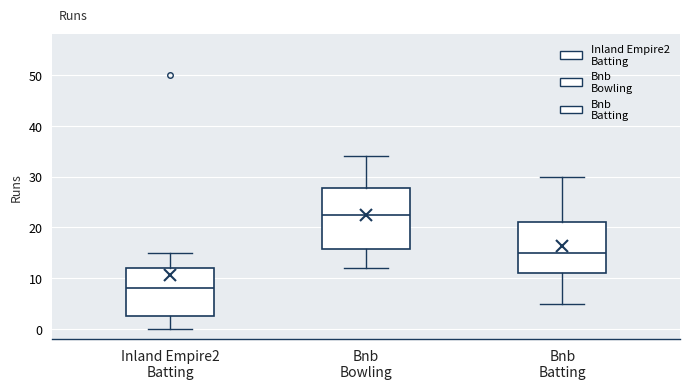

Which box has the highest median line?

Bnb Bowling